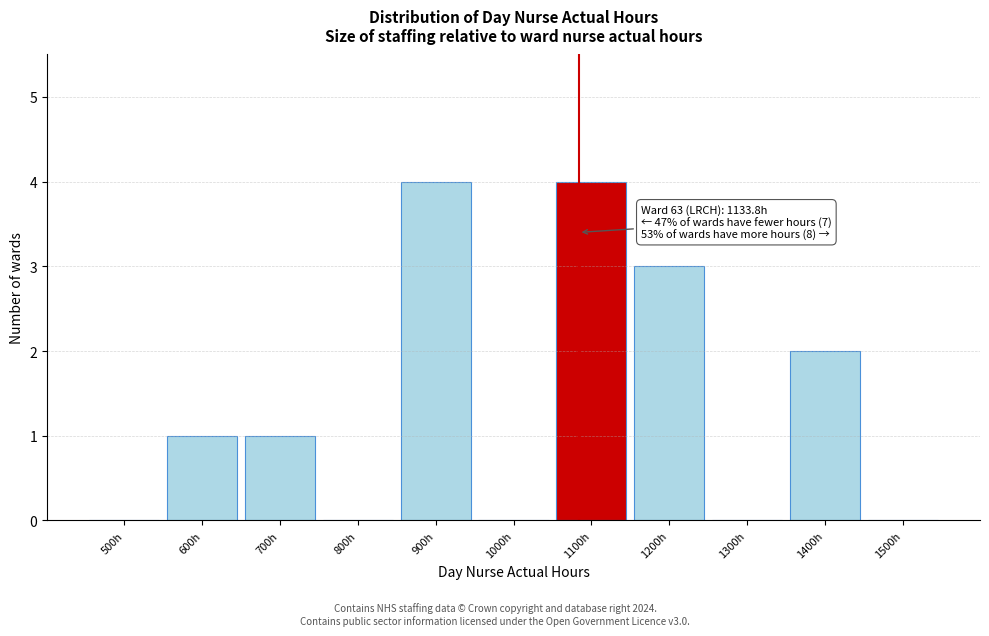

Reading right to left, extract all data points from this chart.

1500h=0	1400h=2	1300h=0	1200h=3	1100h=4	1000h=0	900h=4	800h=0	700h=1	600h=1	500h=0